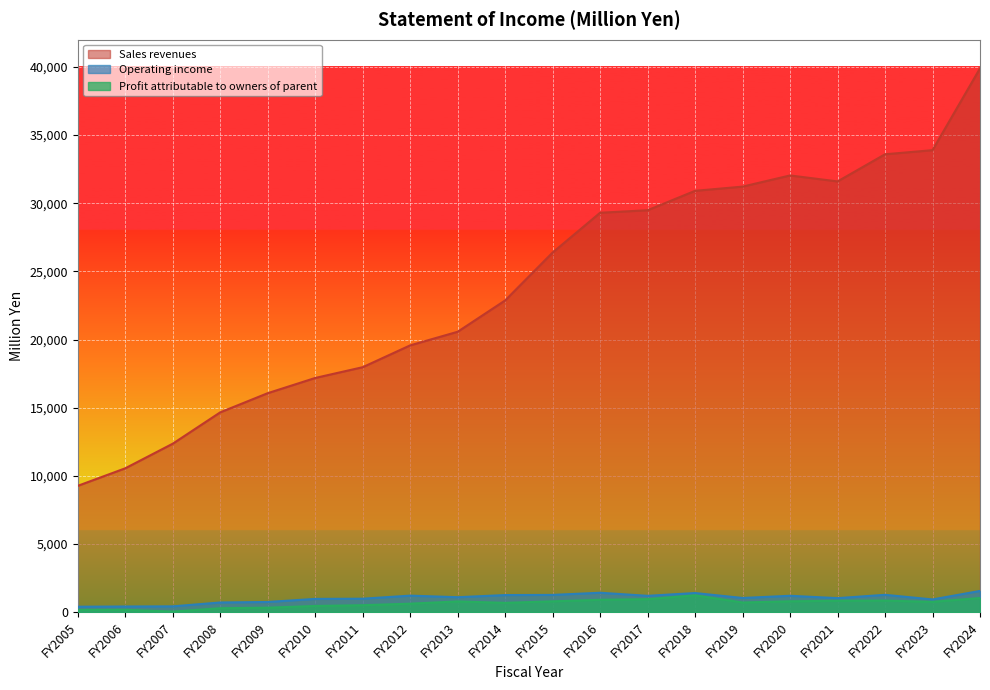

At which label does Sales revenues reach its minimum?

FY2005